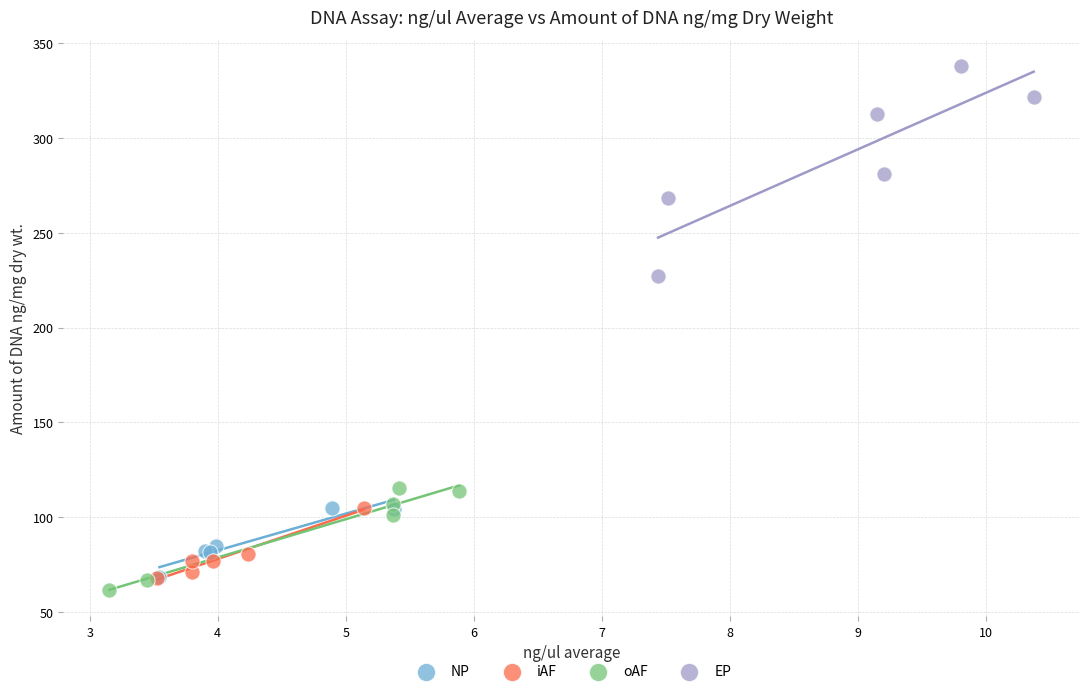

Which series has the largest Y range (max minus min)?

EP